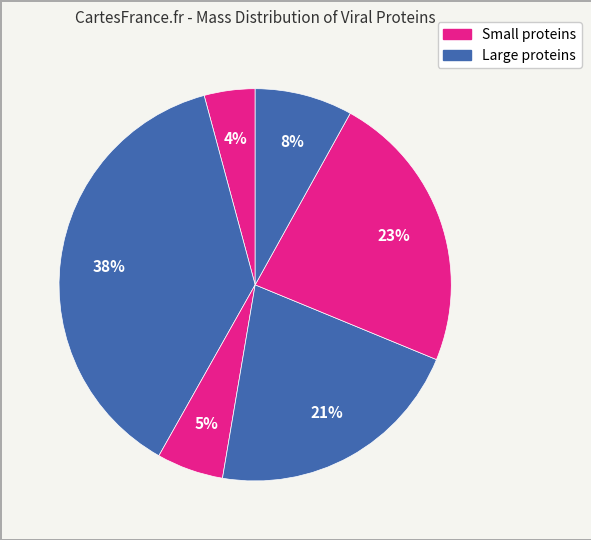

Count the number of slices in the pie.

6